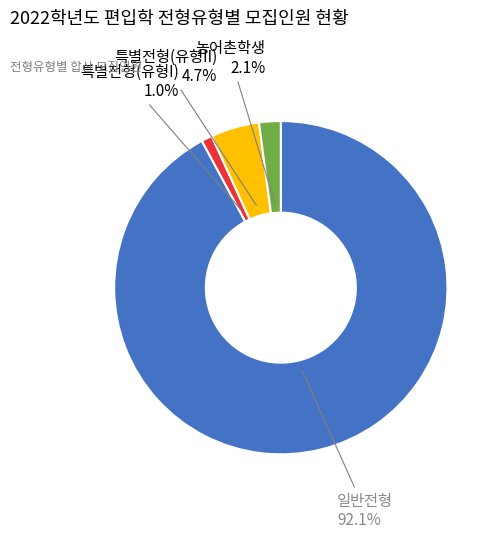

Is there any slice that represents more than half of the pie?

Yes